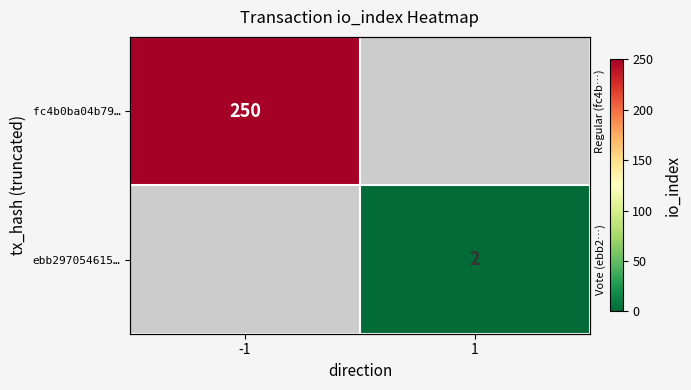

List the labels in order of fc4b0ba04b79… value, smallest first.

-1, 1